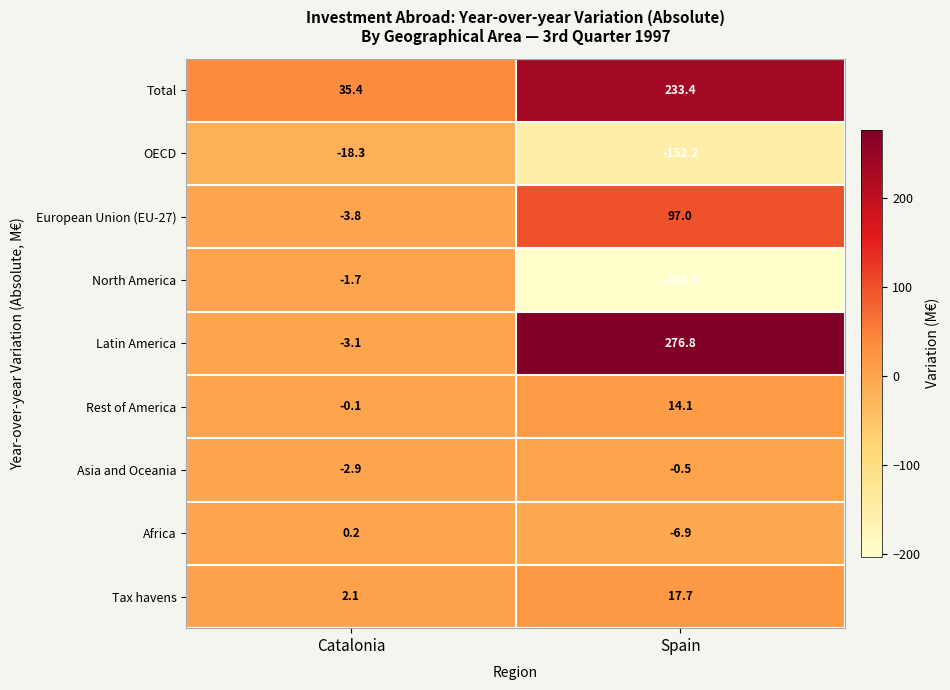

Which series has the widest spread of values?

Latin America